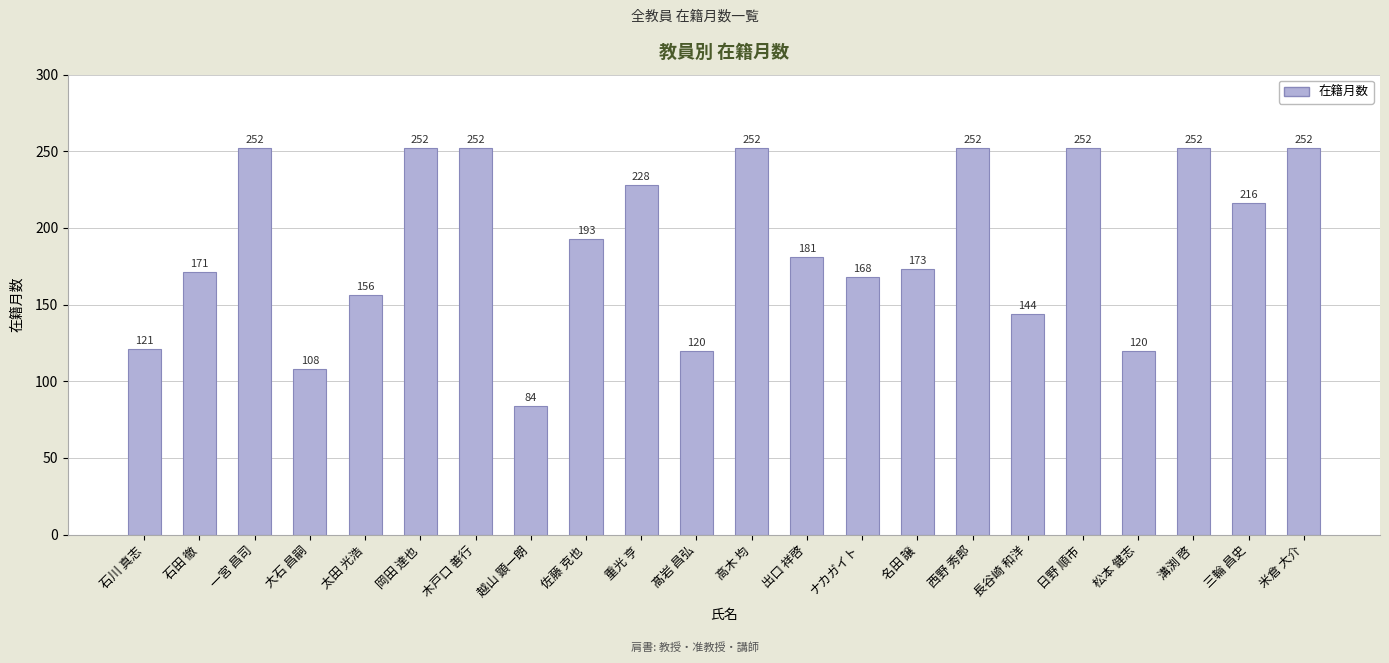

Between 太田 光浩 and 名田 譲, which is larger?

名田 譲